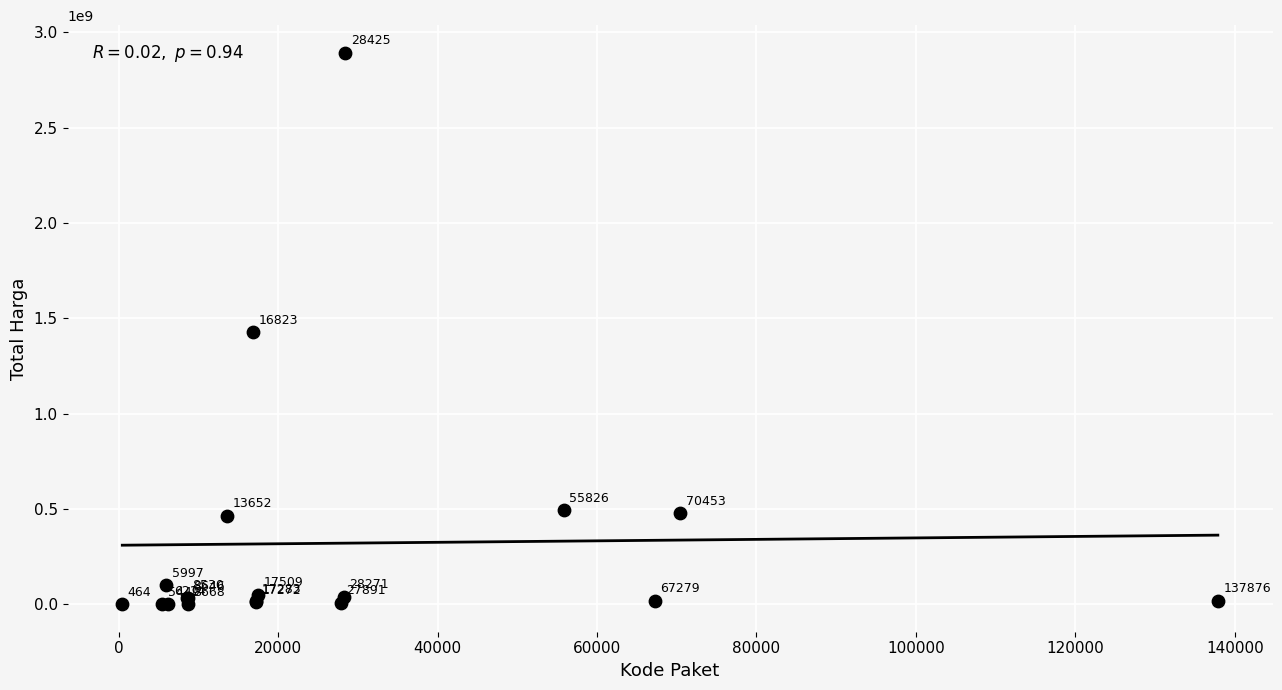

What Y value in the scatter plot is closest to 1446100000?

1425867900